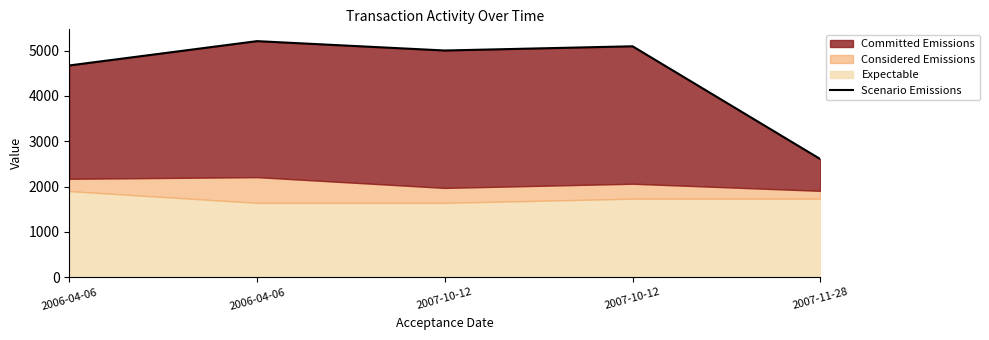

Reading left to right, extract all data points from this chart.

4671.5	5207.9	5001.4	5094.5	2606.1